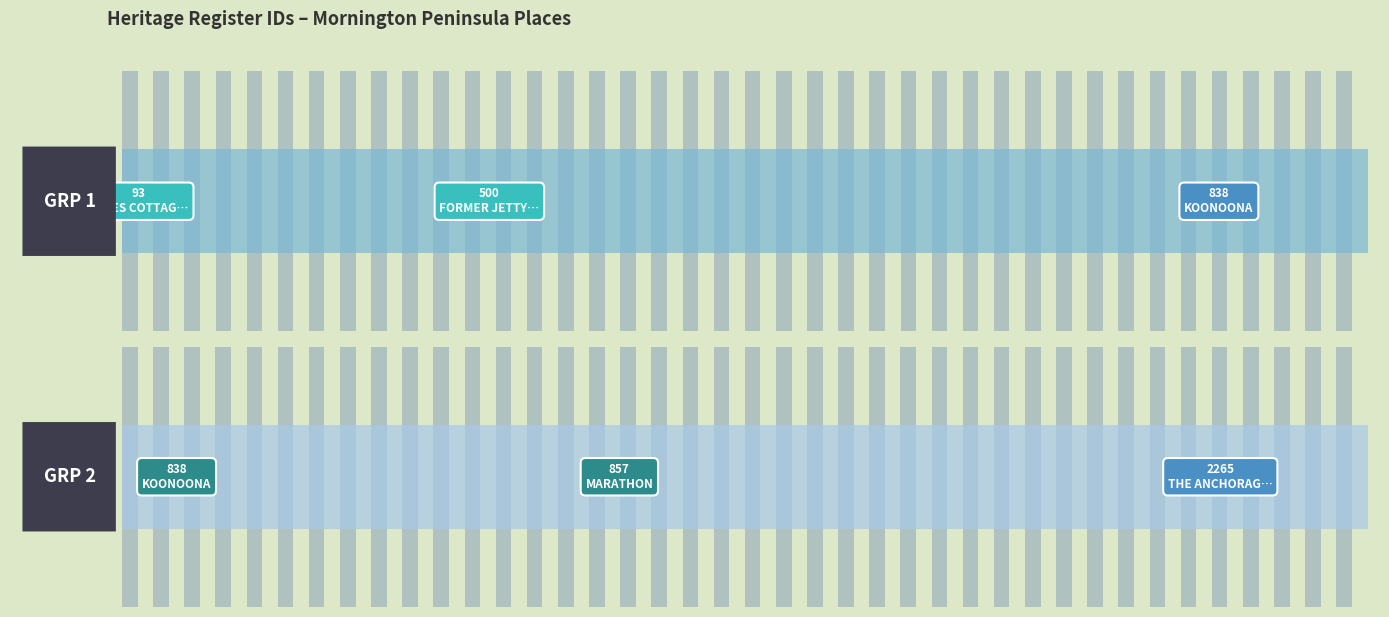

Are the bars grouped side by side (vs. stacked)?

No